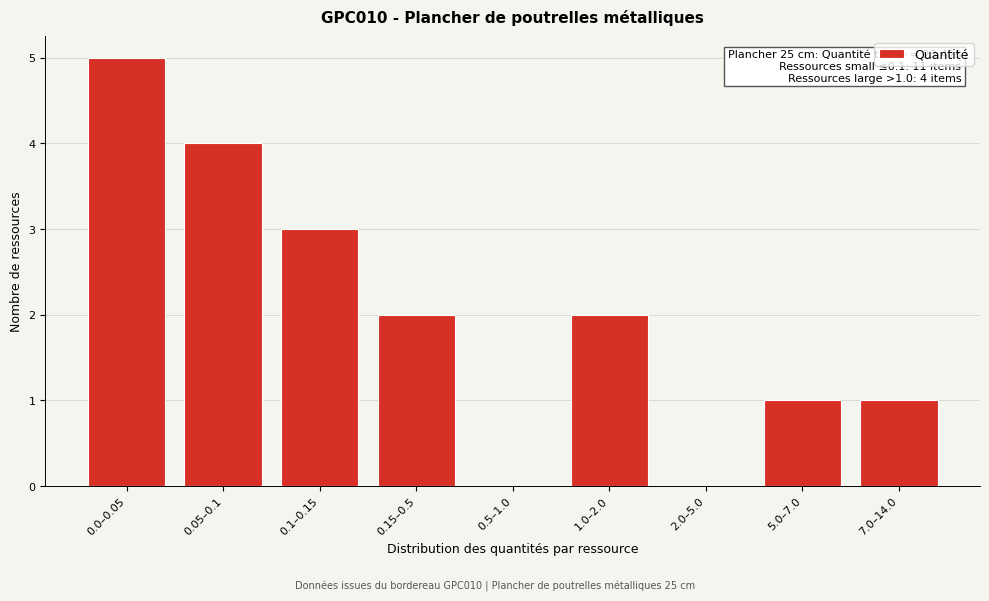

Reading left to right, list all the values displayed in this chart.

0.0–0.05=5	0.05–0.1=4	0.1–0.15=3	0.15–0.5=2	0.5–1.0=0	1.0–2.0=2	2.0–5.0=0	5.0–7.0=1	7.0–14.0=1